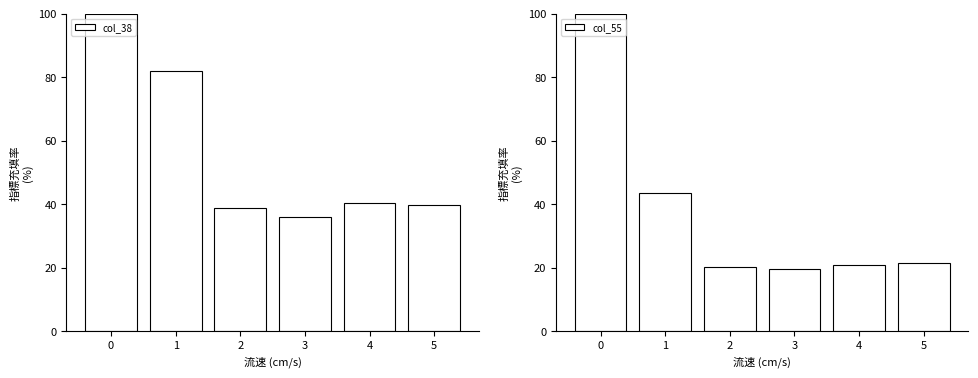

What is the difference between the highest and lowest values at 4?

19.3